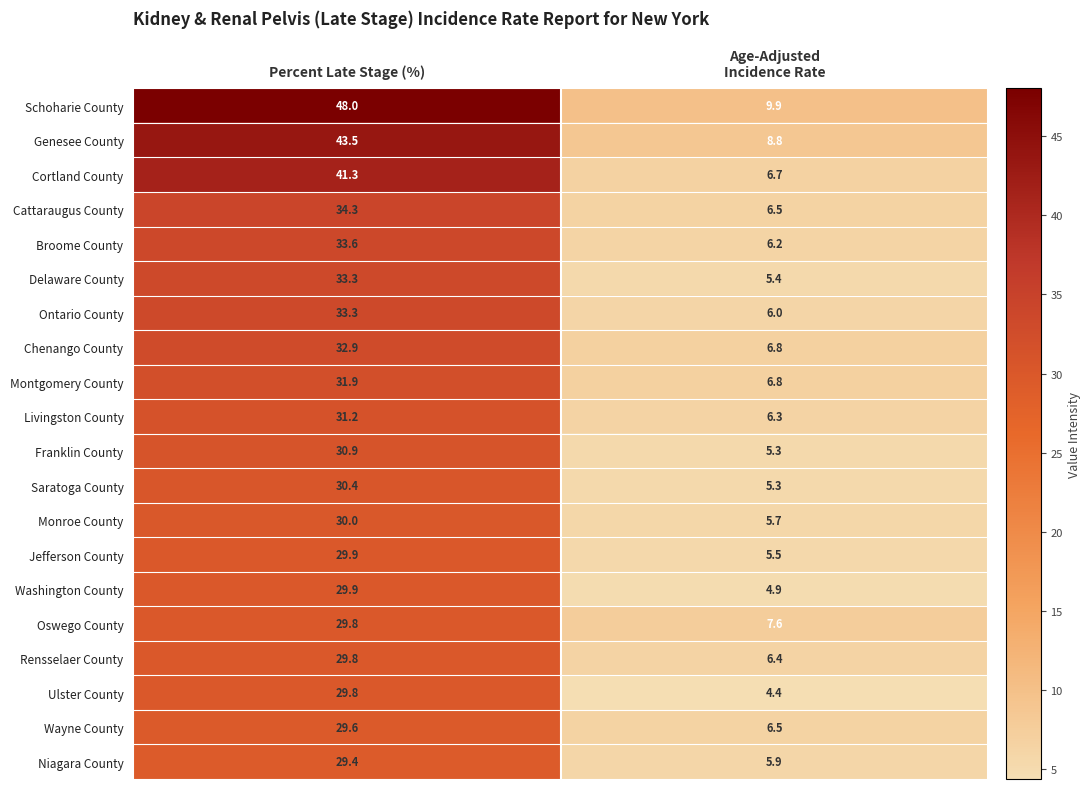

Which series has the largest total across all categories?

Schoharie County